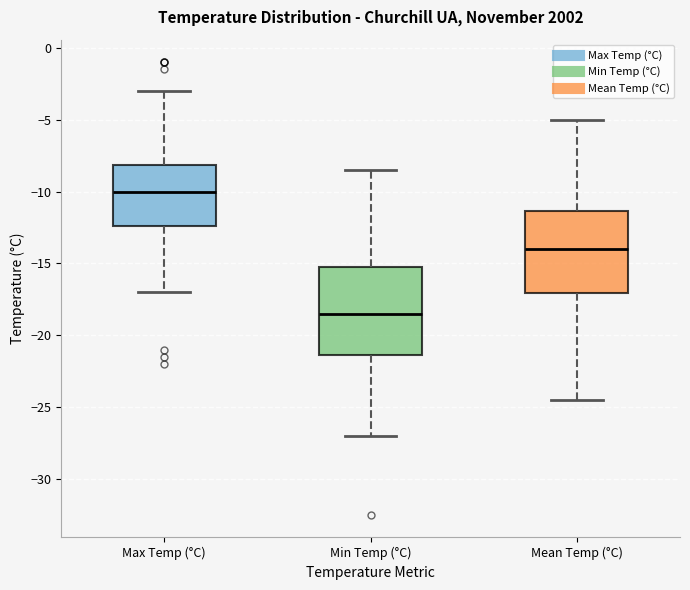

Where does the median line of the box for Min Temp (°C) sit on the y-axis? The values are not printed on the chart, so give them approximately, as read against the axis.

-18.5